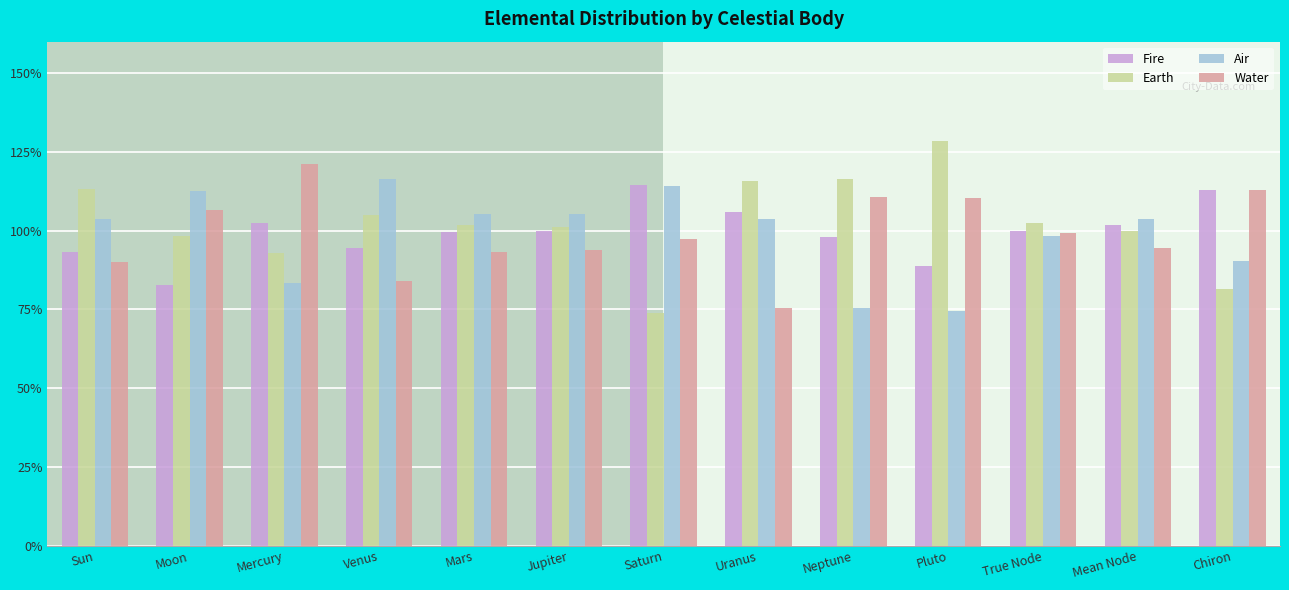

Reading right to left, list all the values displayed in this chart.

Fire: 1.1	1.0	1.0	0.9	1.0	1.1	1.1	1.0	1.0	0.9	1.0	0.8	0.9
Earth: 0.8	1.0	1.0	1.3	1.2	1.2	0.7	1.0	1.0	1.1	0.9	1.0	1.1
Air: 0.9	1.0	1.0	0.7	0.8	1.0	1.1	1.1	1.1	1.2	0.8	1.1	1.0
Water: 1.1	0.9	1.0	1.1	1.1	0.8	1.0	0.9	0.9	0.8	1.2	1.1	0.9